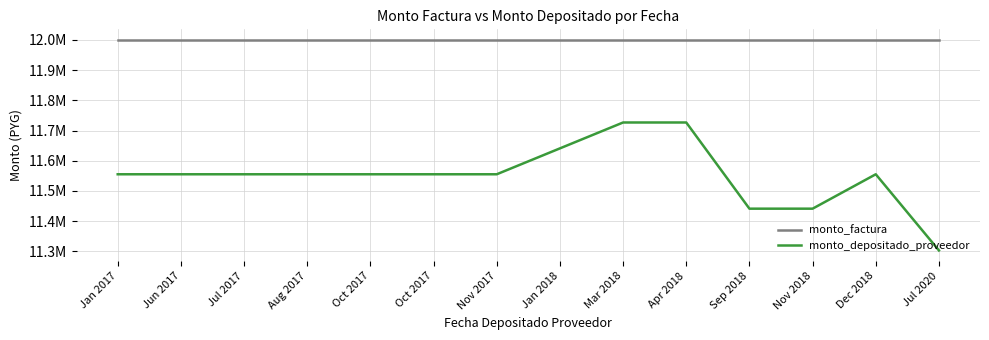

Which series has the largest total across all categories?

monto_factura